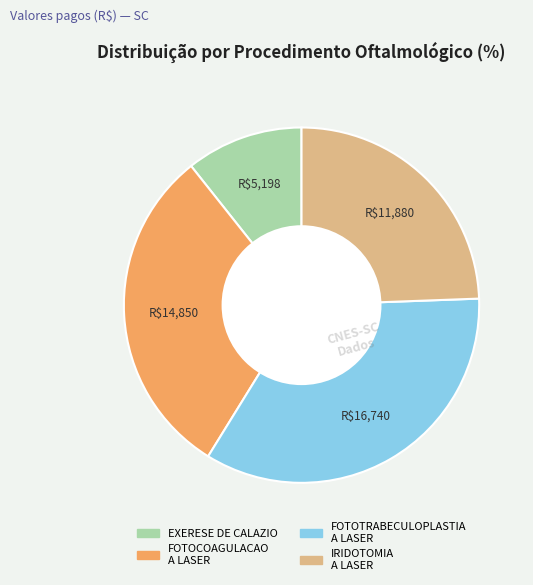

Is there a majority slice in this chart?

No